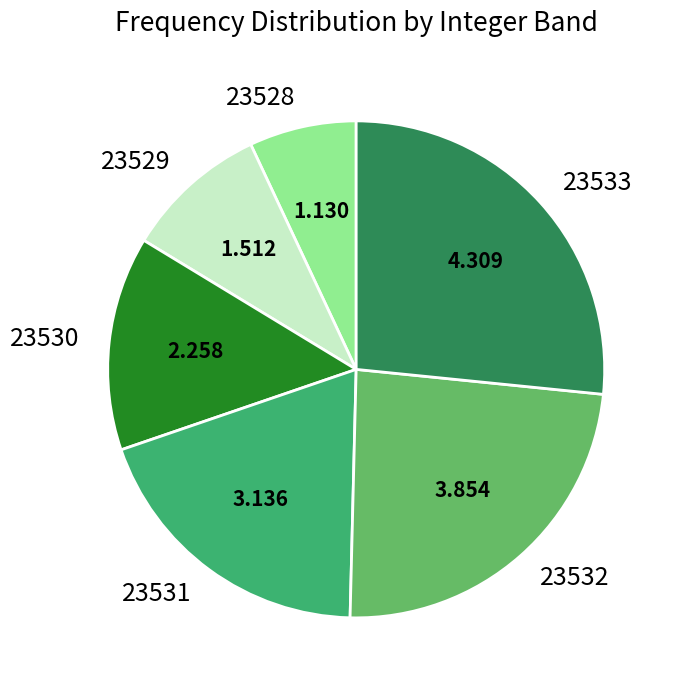

Does 23530 represent more than half of the total?

No